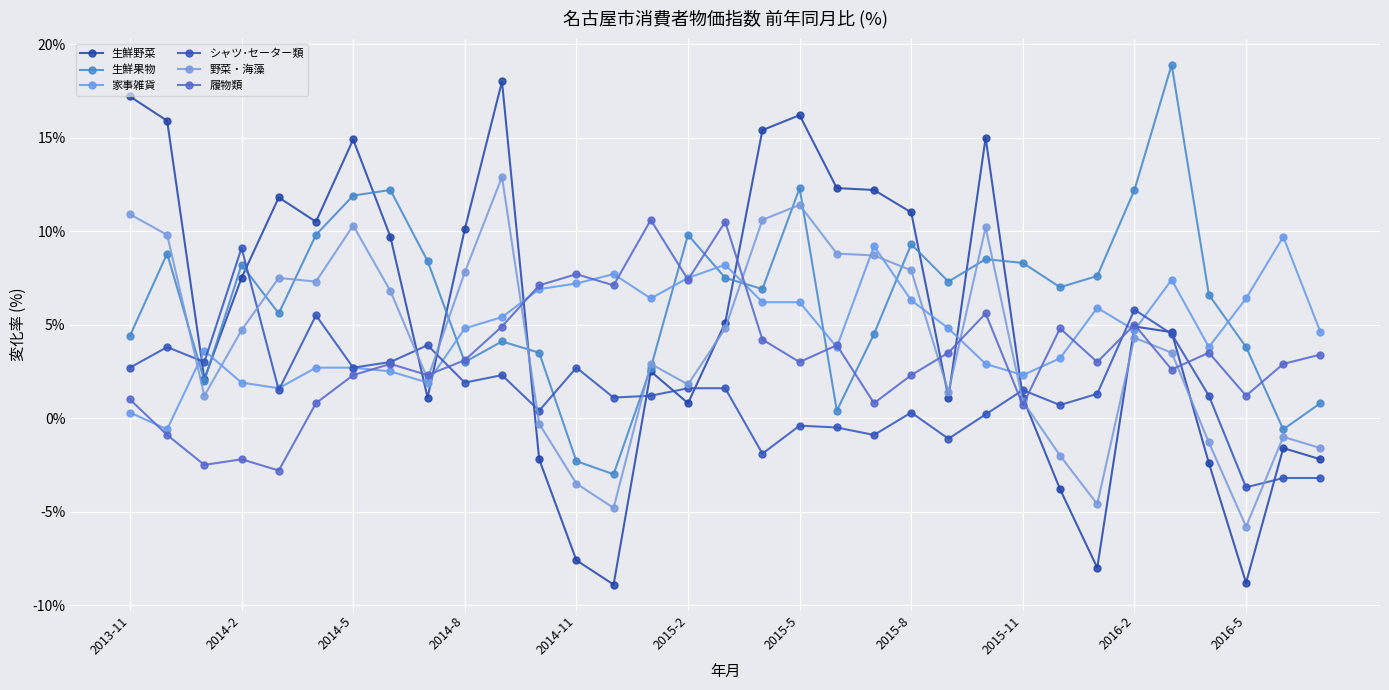

At which label does シャツ･セーター類 reach its minimum?

2016-5